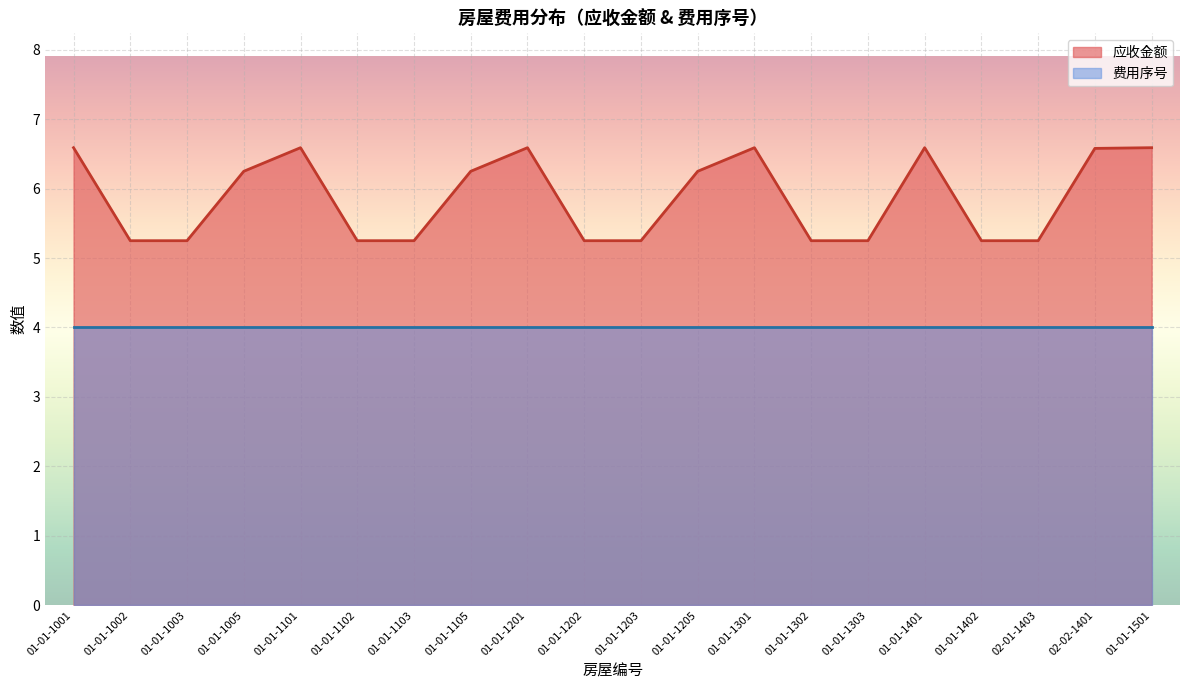

What is the maximum value shown in the chart?

6.6